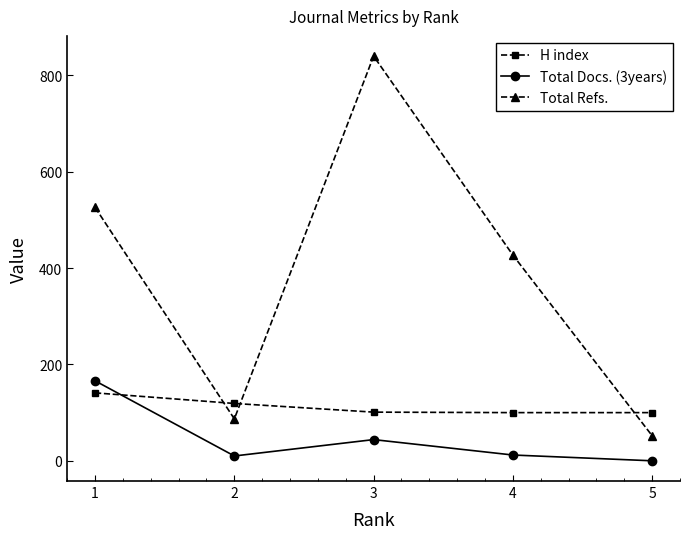

Where do H index and Total Docs. (3years) first cross each other?

1 and 2